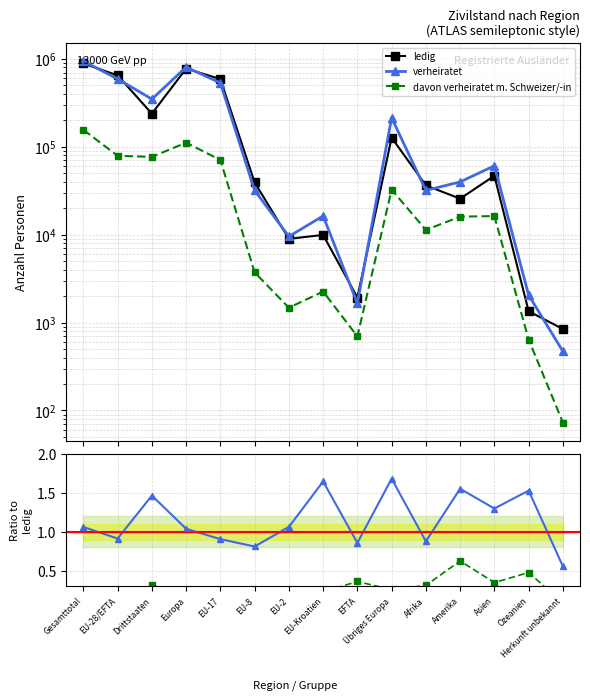

Is this an area chart (filled region under the line)?

No